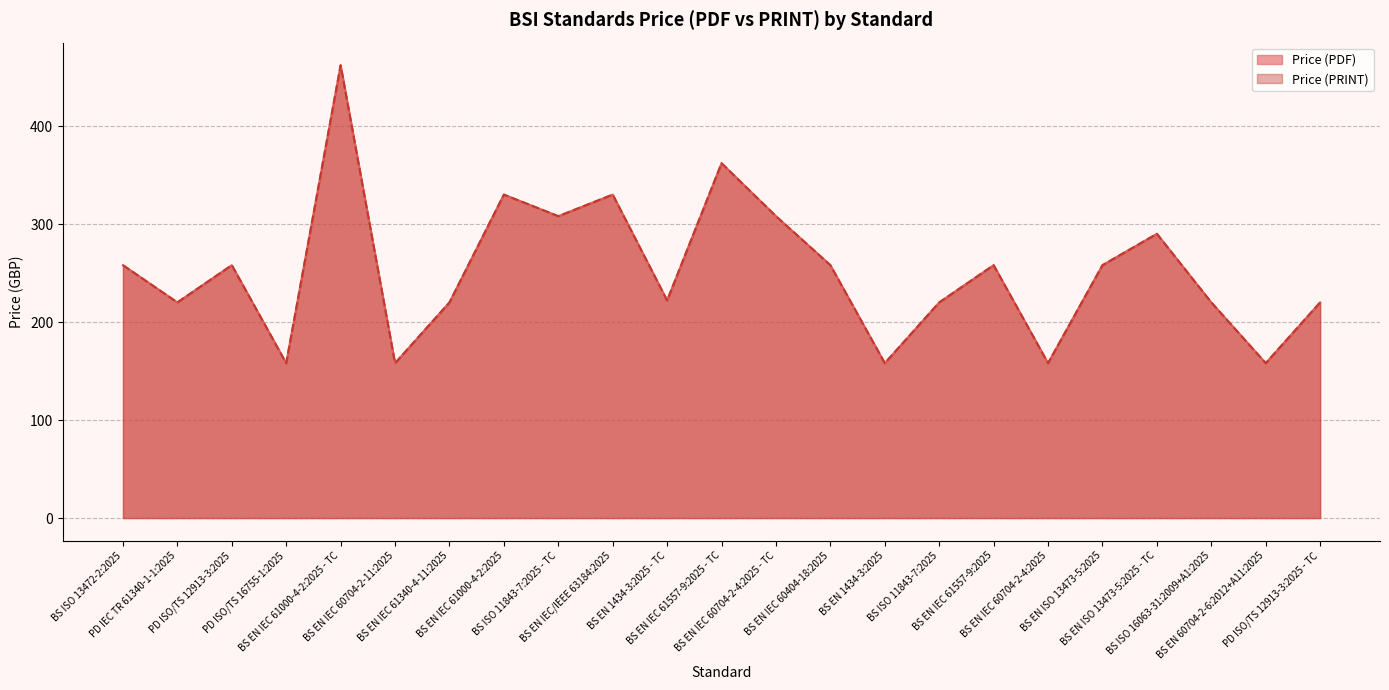

What is the maximum value shown in the chart?

462